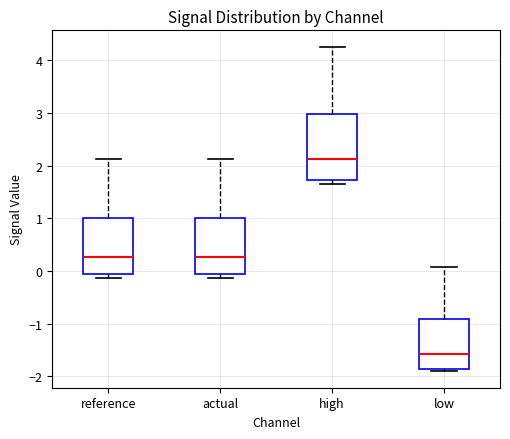

Where is the lower edge of the box for low on the y-axis? The values are not printed on the chart, so give them approximately, as read against the axis.

-1.9